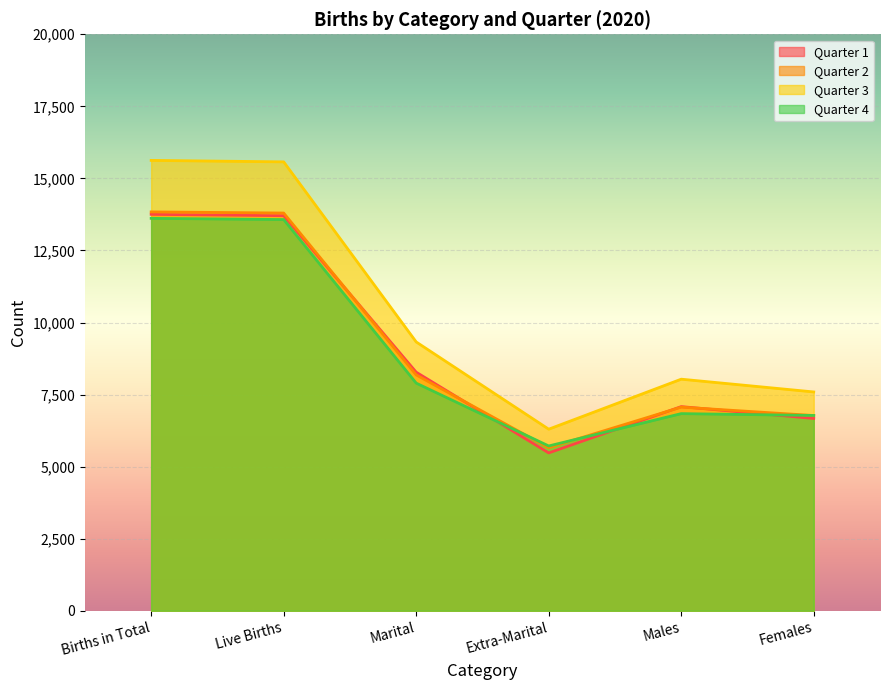

How many interior local valleys does the Quarter 4 series have?

1